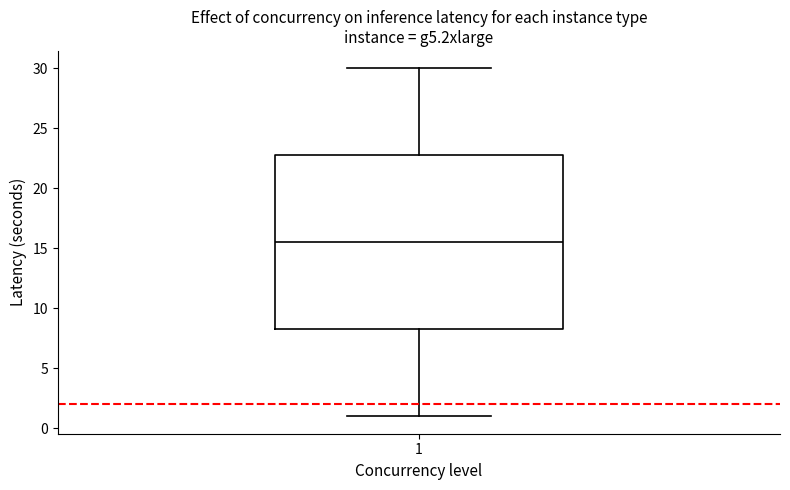

Where is the lower edge of the box at x = 1 on the y-axis? The values are not printed on the chart, so give them approximately, as read against the axis.

8.5